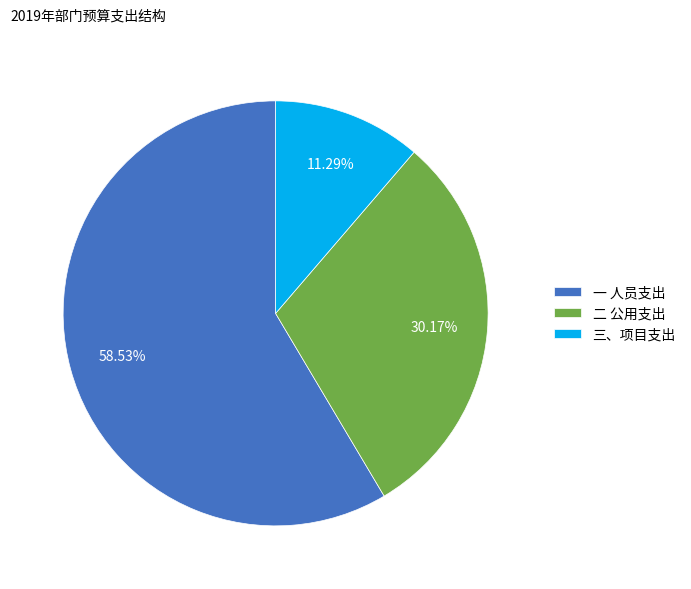

How many segments does this pie chart have?

3